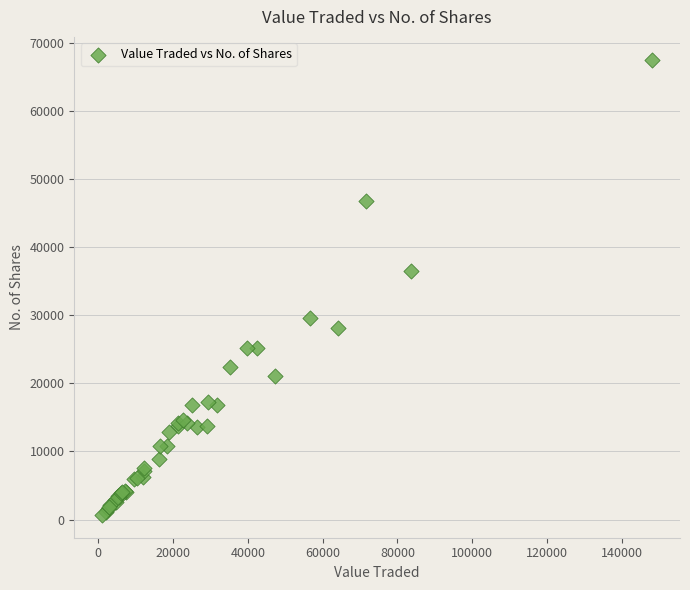

What Y value in the scatter plot is closest to 34076?

36448